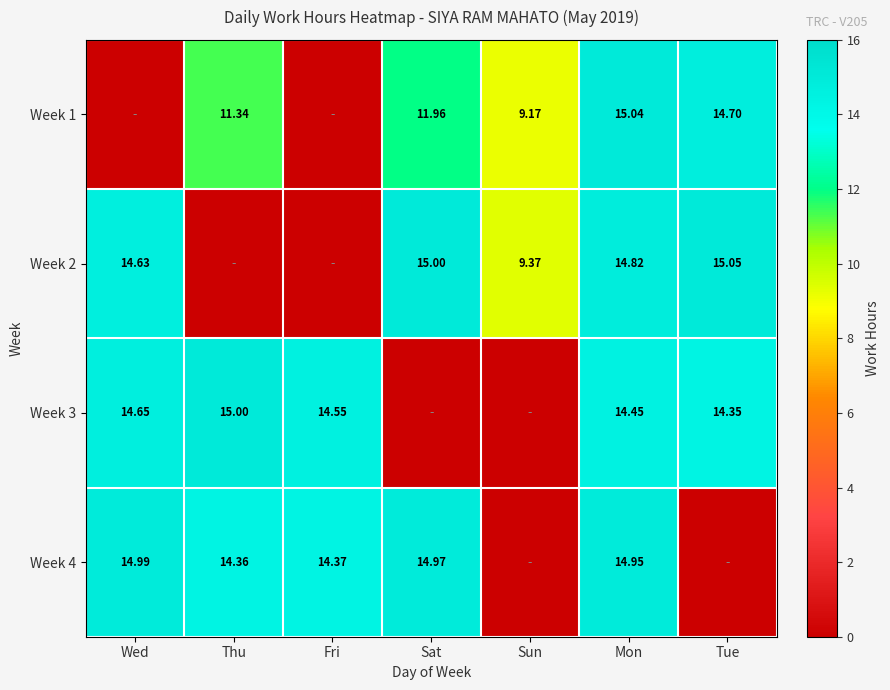

Which label corresponds to the smallest value in the chart?

Wed